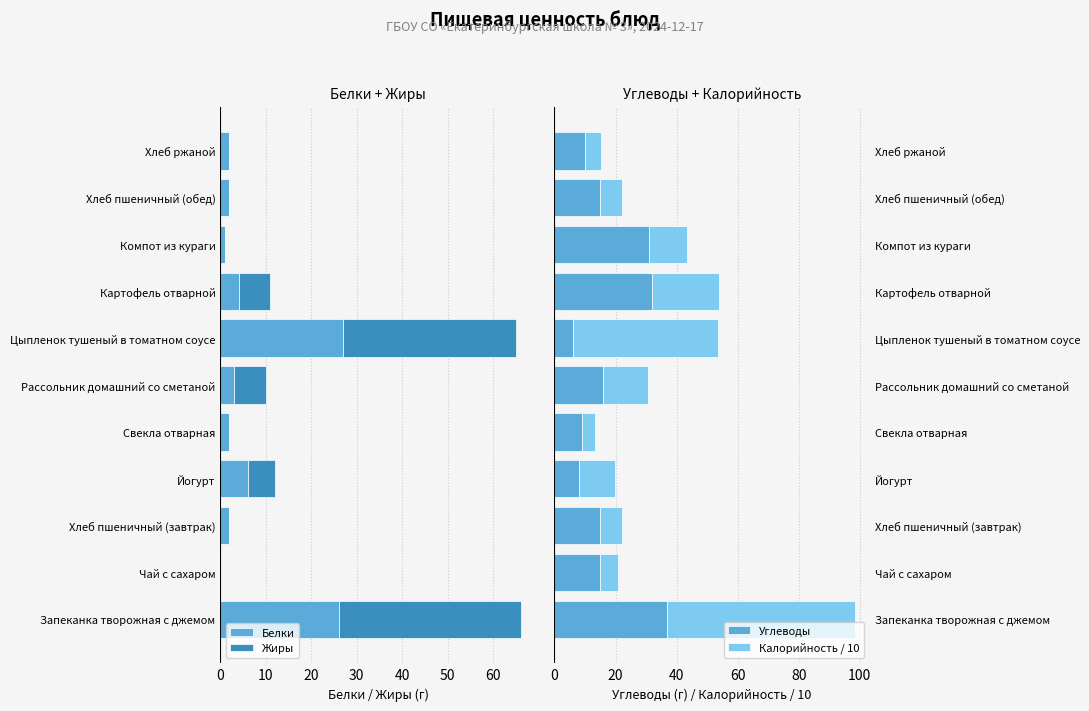

What is the lowest value of the Углеводы series?

6.0